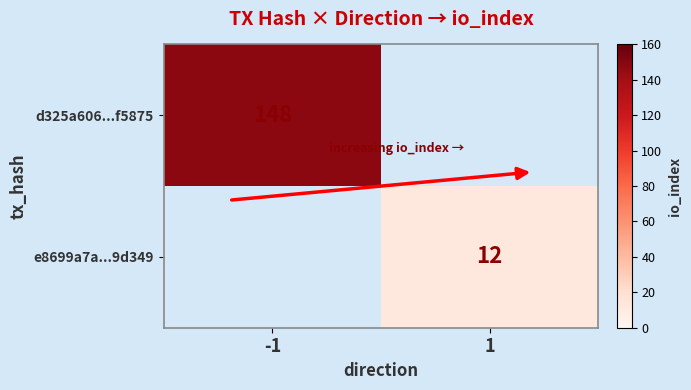

The value of e8699a7a...9d349 at 1 is 19. True or false?

False